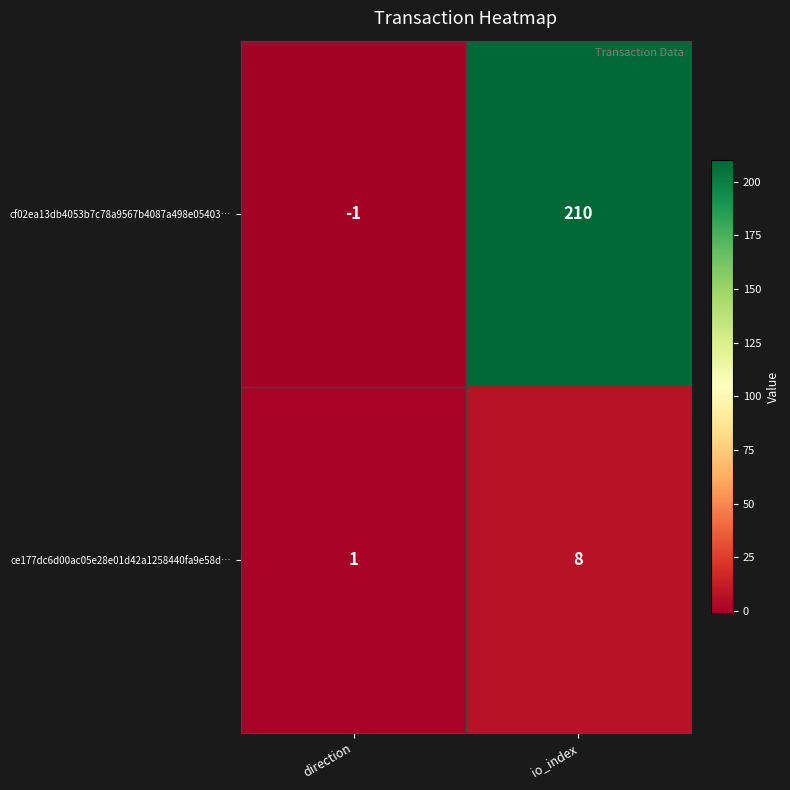

What is the approximate value of ce177dc6d00ac05e28e01d42a1258440fa9e58d… at io_index?

8